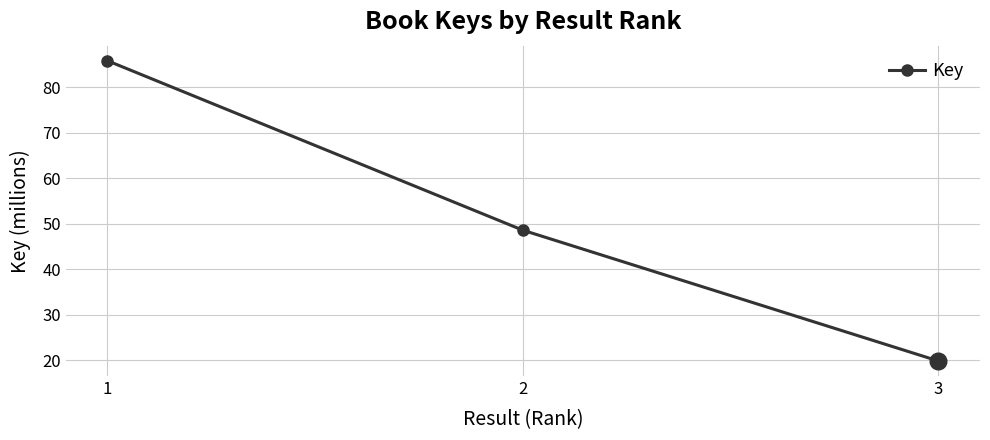

What is the minimum value shown in the chart?

19.9